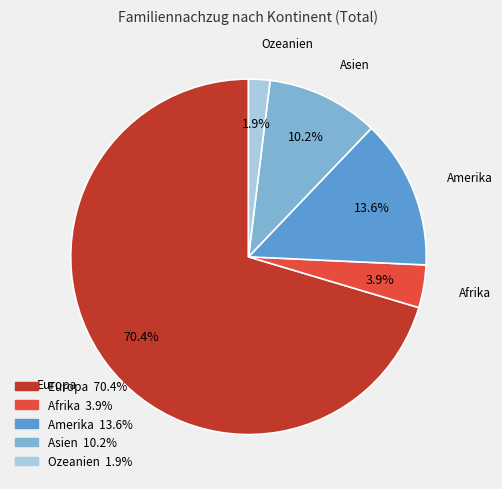

How many slices are in this pie chart?

5